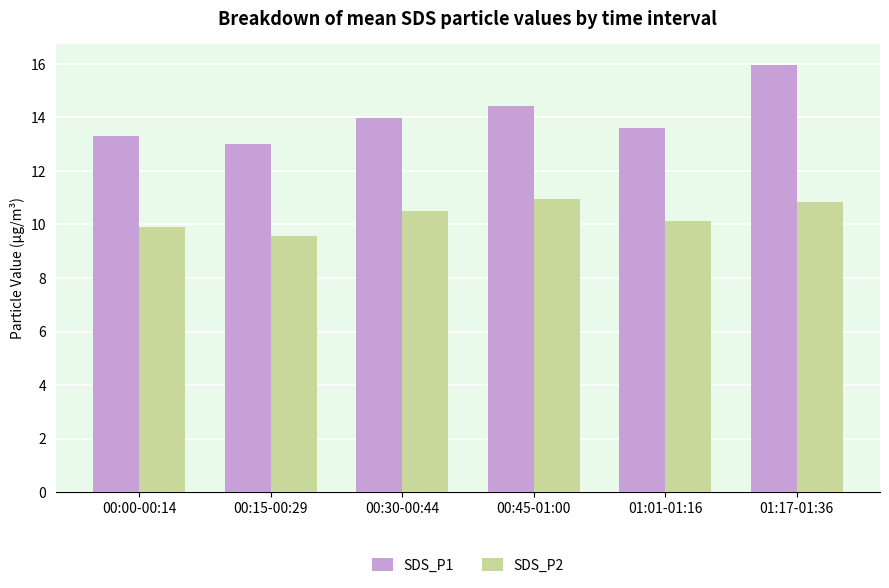

Are the bars horizontal?

No